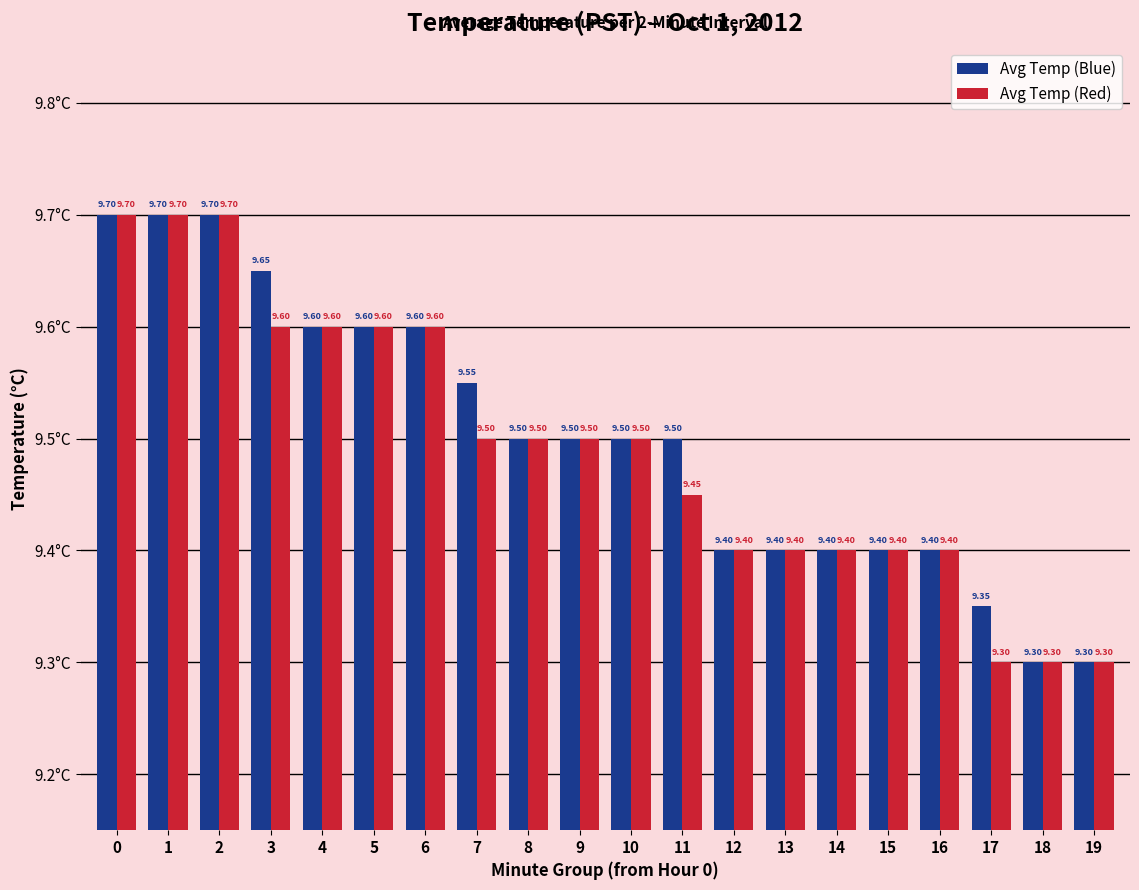

Is it true that Avg Temp (Blue) equals 16.9 at 1?

False